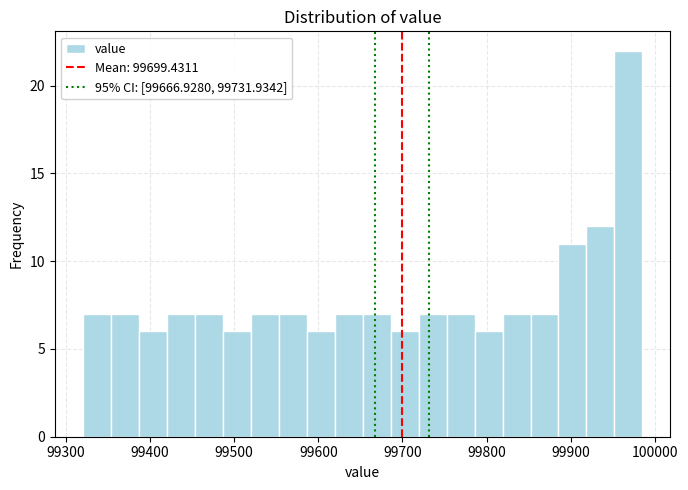

Around what value on the x-axis is the tallest bar? Give the approximate position of its centre, as read against the axis.

99970